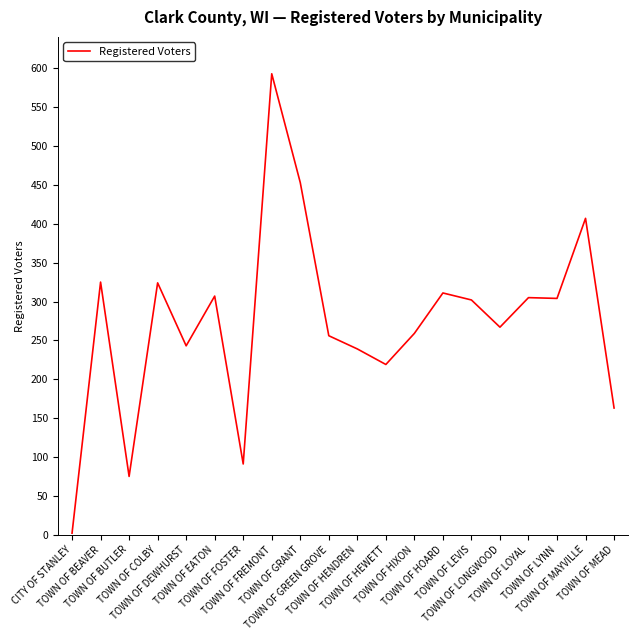

Reading left to right, list all the values displayed in this chart.

2	325	75	324	243	307	91	593	453	256	239	219	259	311	302	267	305	304	407	163